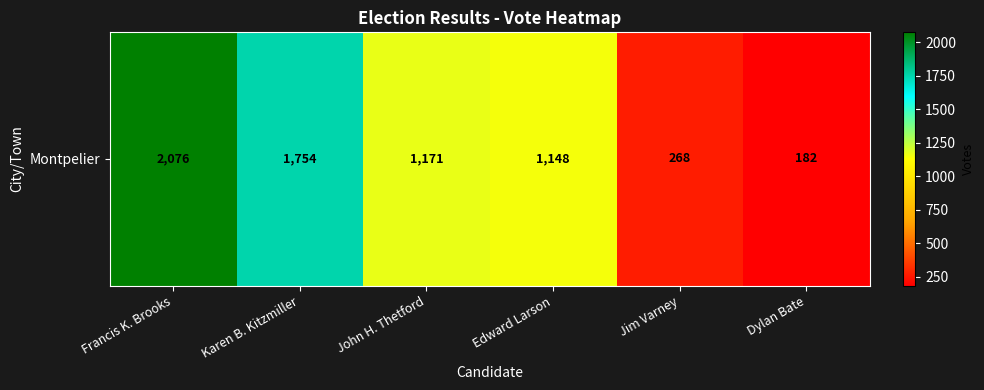

What is the change in value from Karen B. Kitzmiller to Dylan Bate?

-1572